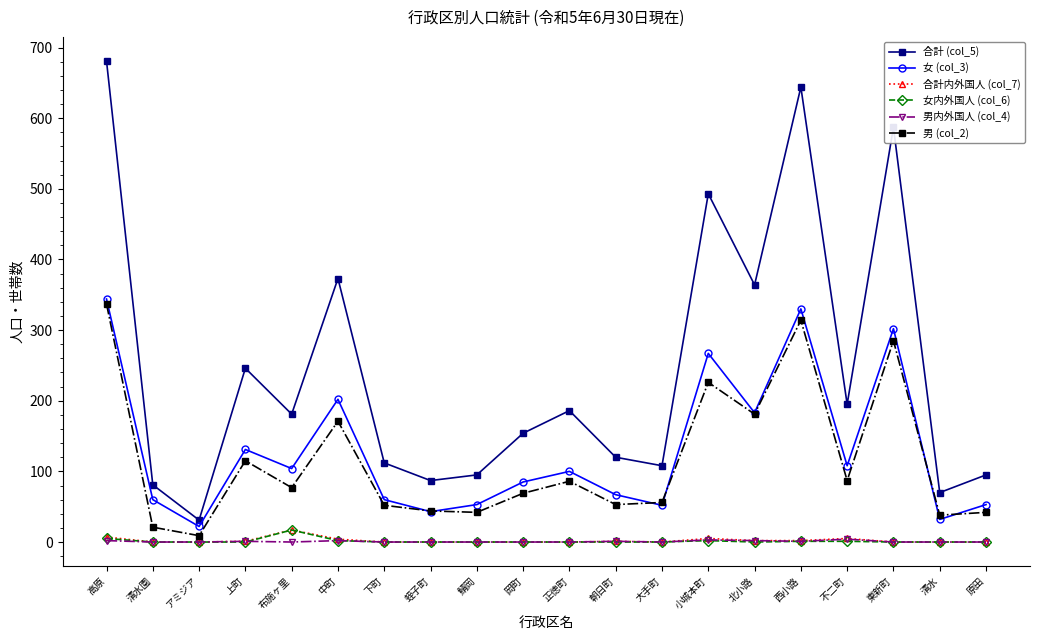

Which label corresponds to the largest value in the chart?

高原